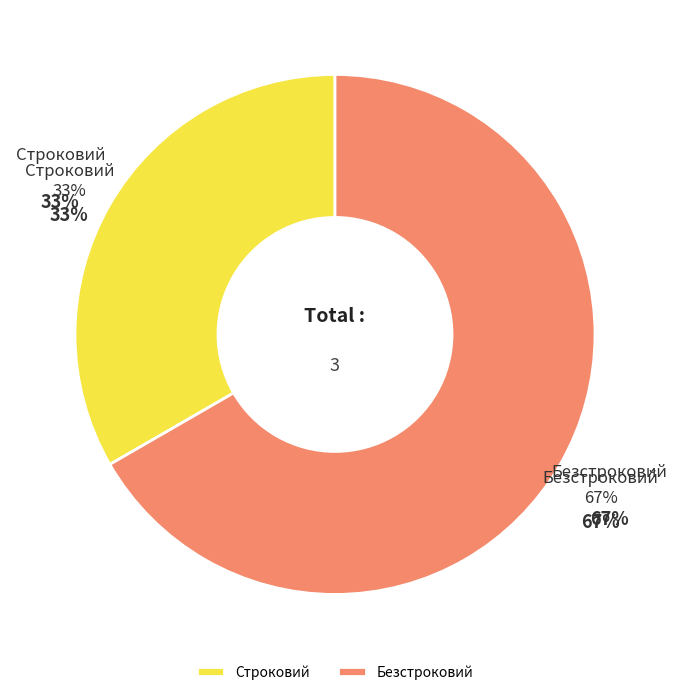

How many slices are in this pie chart?

2